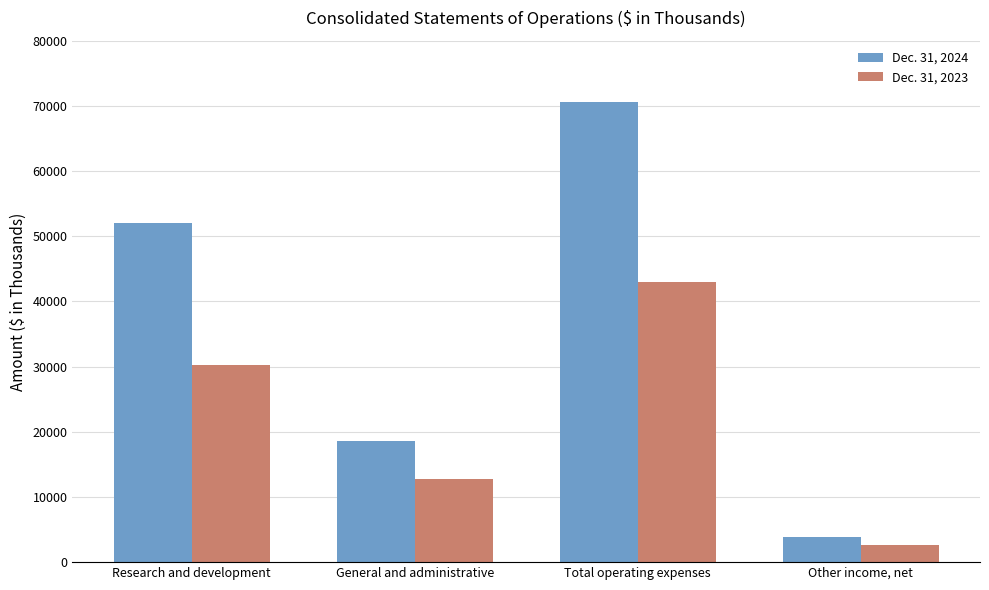

How many values in the Dec. 31, 2023 series are below 30312?

2